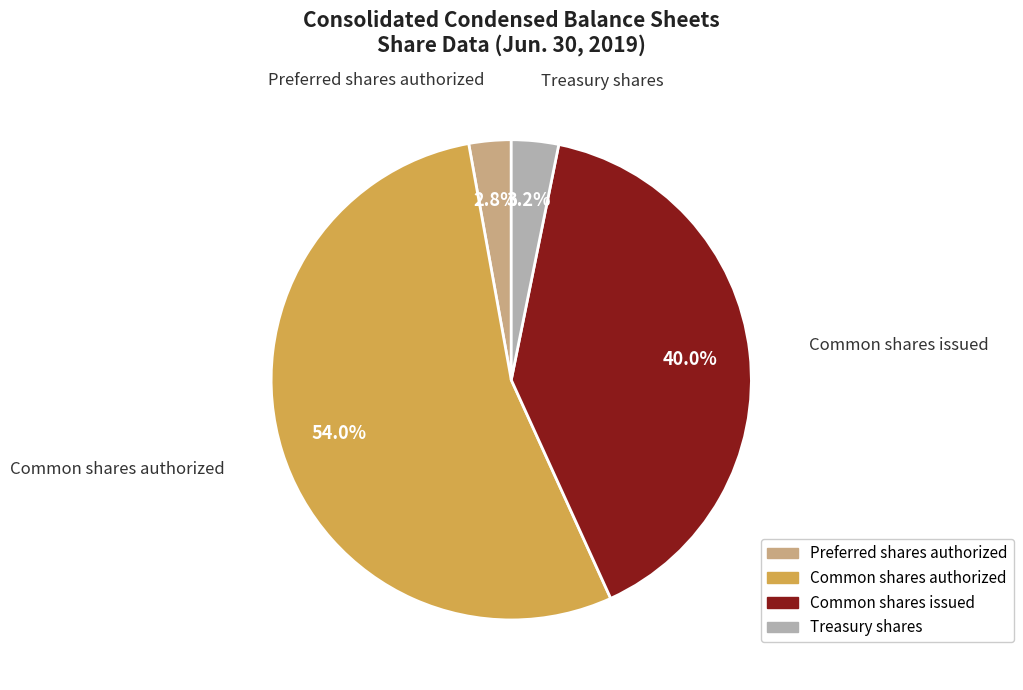

To the nearest percent, what is the combined percentage of Treasury shares and Common shares issued?

43%